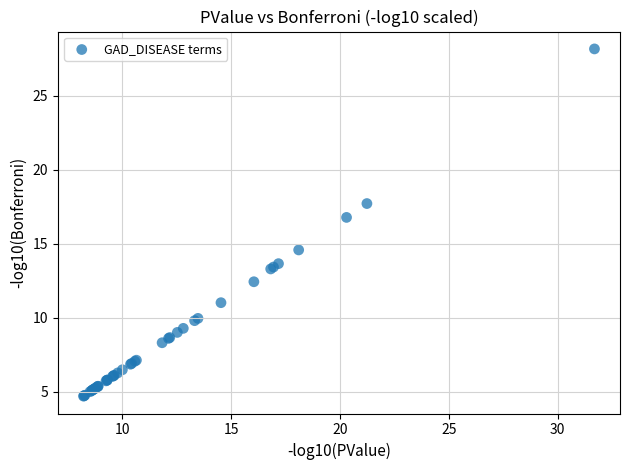

What Y value in the scatter plot is closest to 16?

16.8